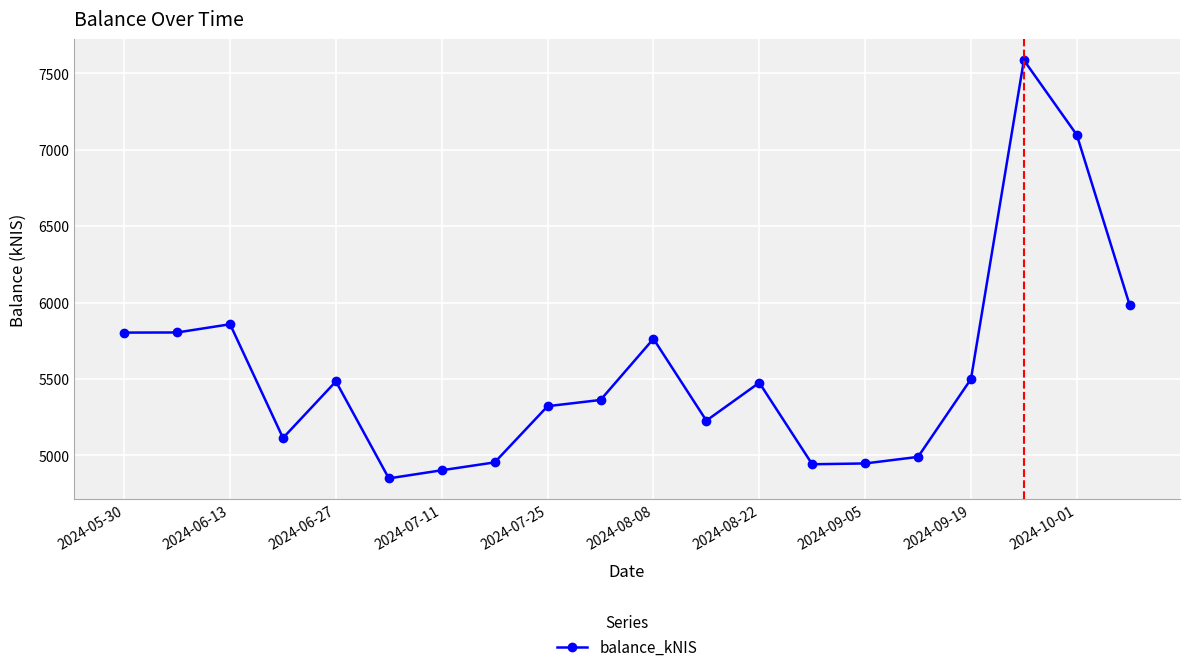

True or false: there are more than 2 points higher than both neighbors.

True